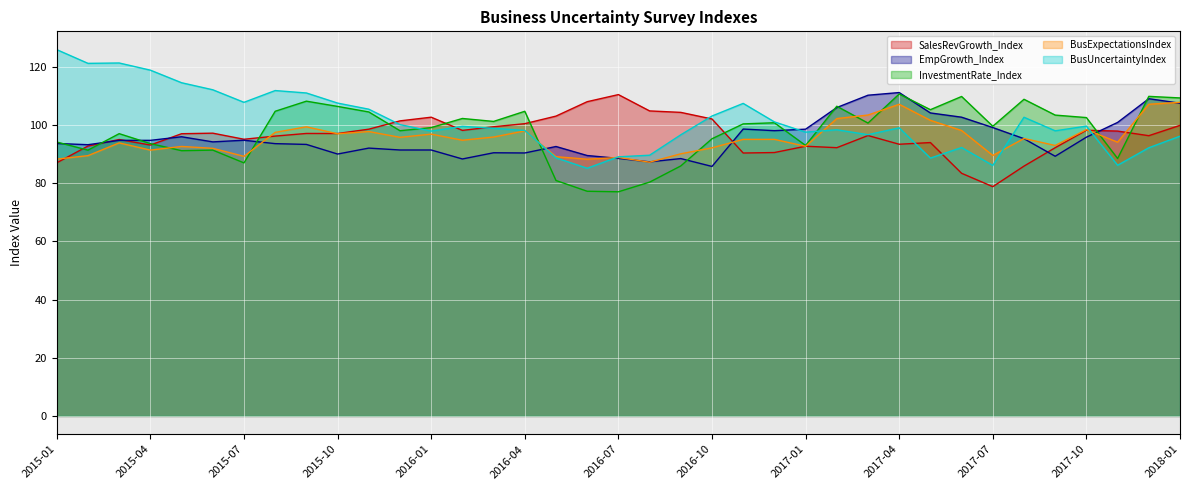

Which category has the lowest value in the BusExpectationsIndex series?

2016-08